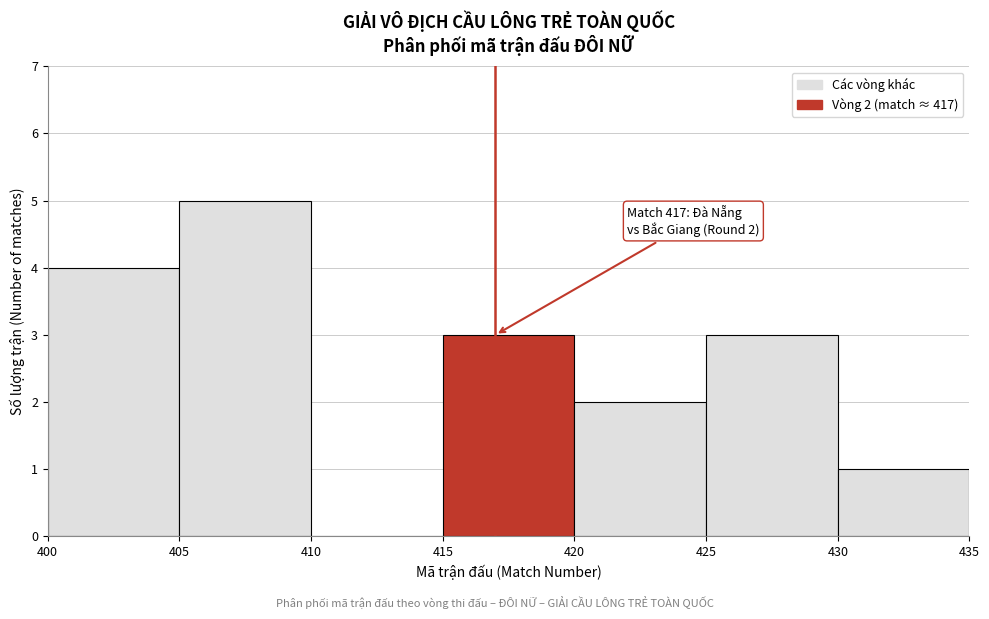

Over which range of the x-axis is the bar tallest?

405 to 410